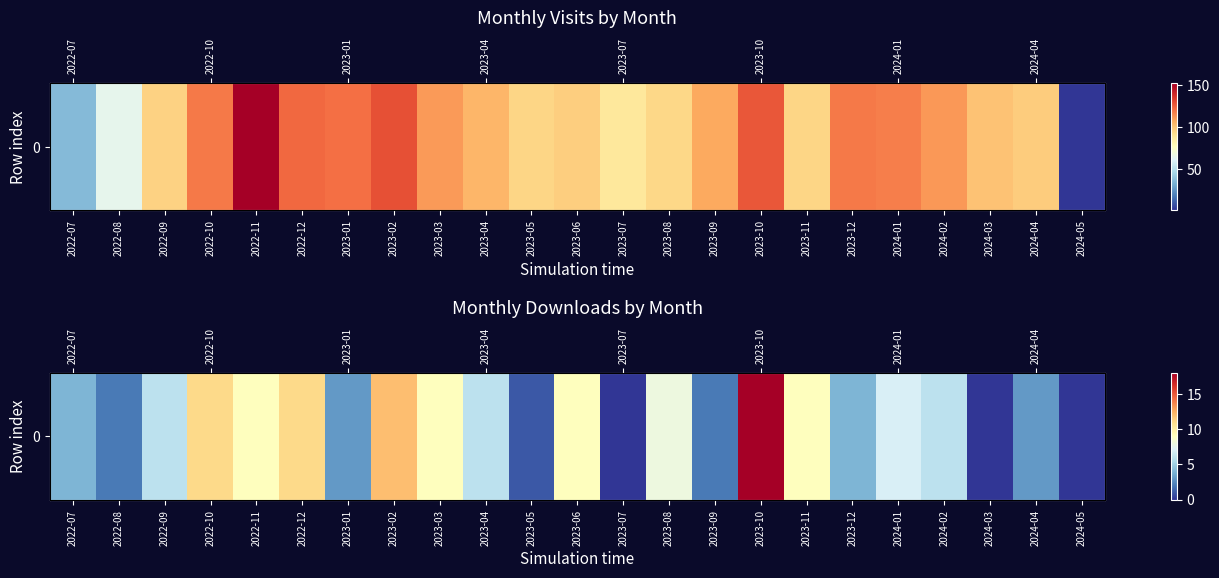

List the labels in order of value, largest first.

2023-10, 2023-02, 2022-10, 2022-12, 2022-11, 2023-03, 2023-06, 2023-11, 2023-08, 2024-01, 2022-09, 2023-04, 2024-02, 2022-07, 2023-12, 2023-01, 2024-04, 2022-08, 2023-09, 2023-05, 2023-07, 2024-03, 2024-05